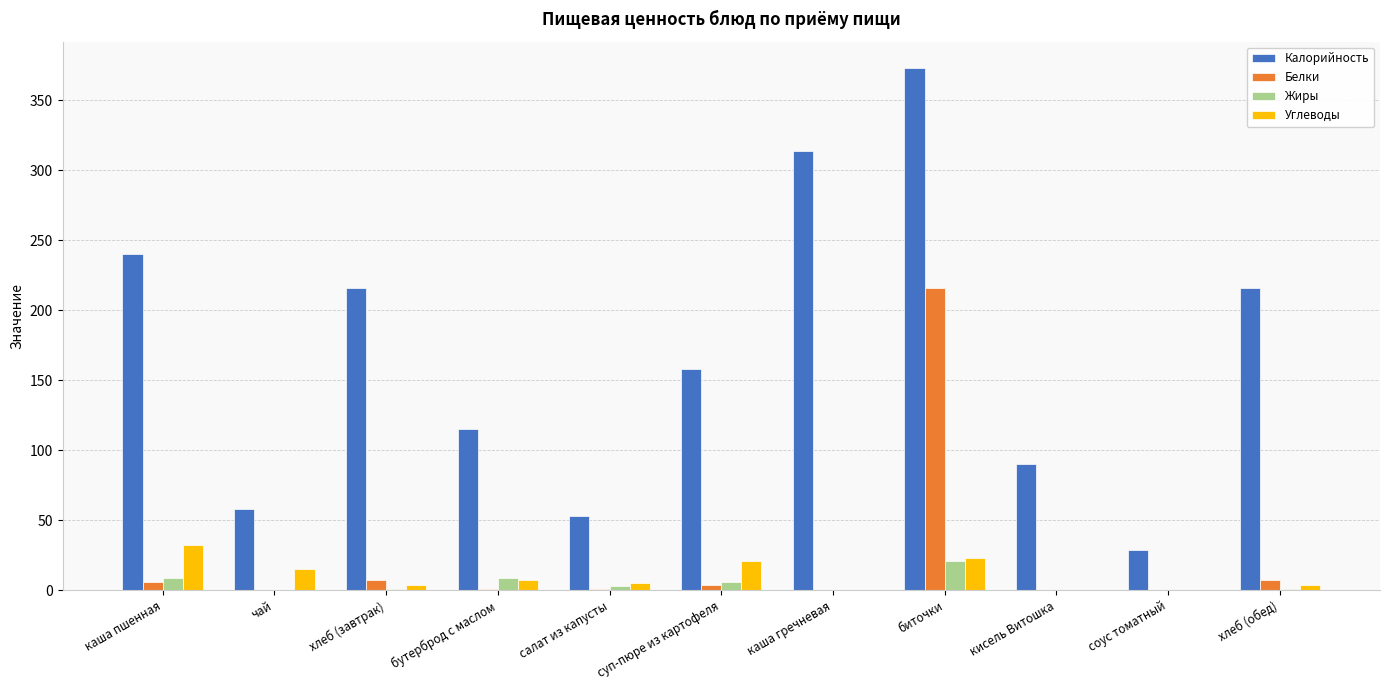

How many data points does each series have?

11